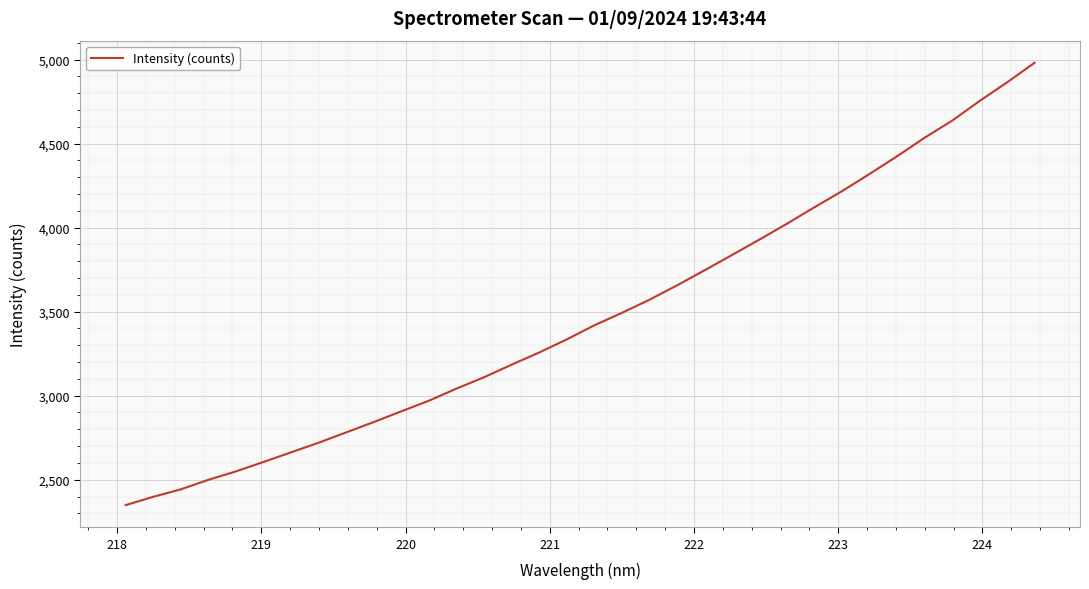

What is the minimum value shown in the chart?

2348.7